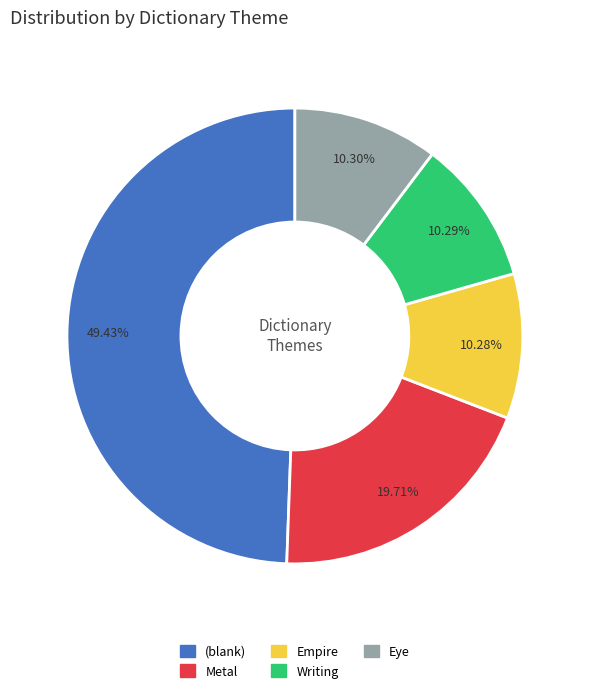

Is there a majority slice in this chart?

No